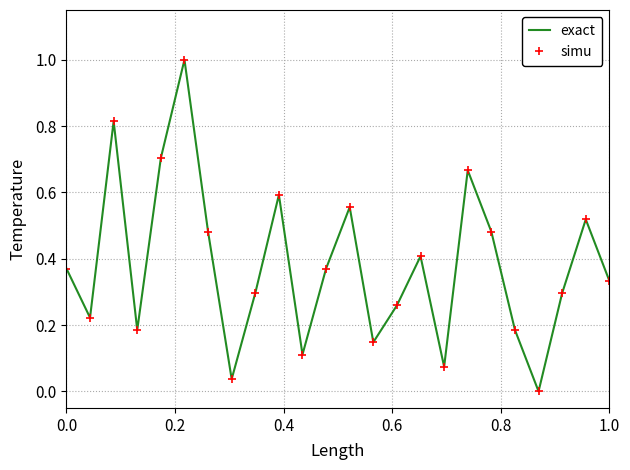

Reading left to right, extract all data points from this chart.

exact: 0.4	0.2	0.8	0.2	0.7	1.0	0.5	0.0	0.3	0.6	0.1	0.4	0.6	0.1	0.3	0.4	0.1	0.7	0.5	0.2	0.0	0.3	0.5	0.3
simu: 0.4	0.2	0.8	0.2	0.7	1.0	0.5	0.0	0.3	0.6	0.1	0.4	0.6	0.1	0.3	0.4	0.1	0.7	0.5	0.2	0.0	0.3	0.5	0.3